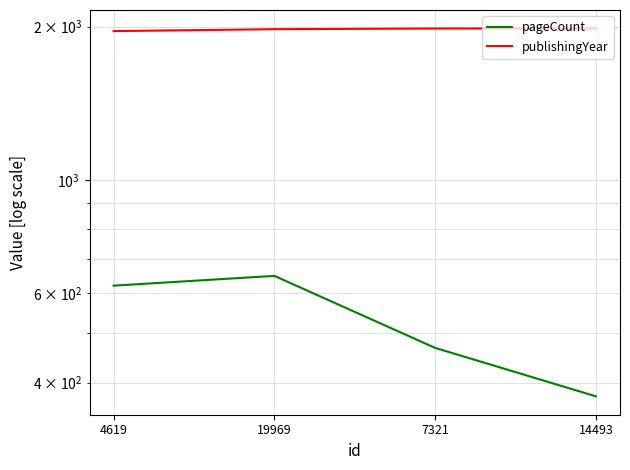

What is the sum of all publishingYear values?

7900